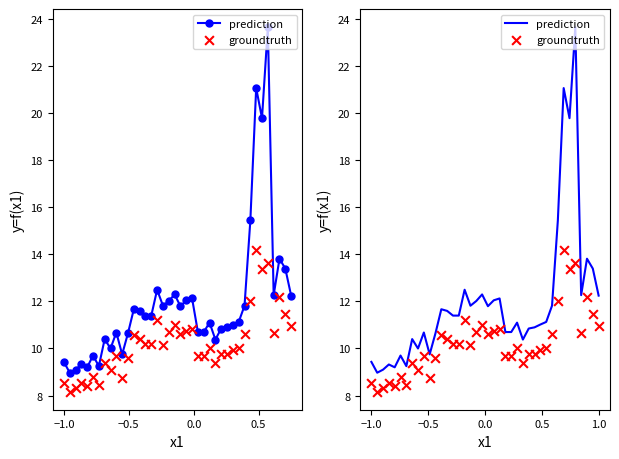

What are all the series names shown in the legend?

prediction, groundtruth